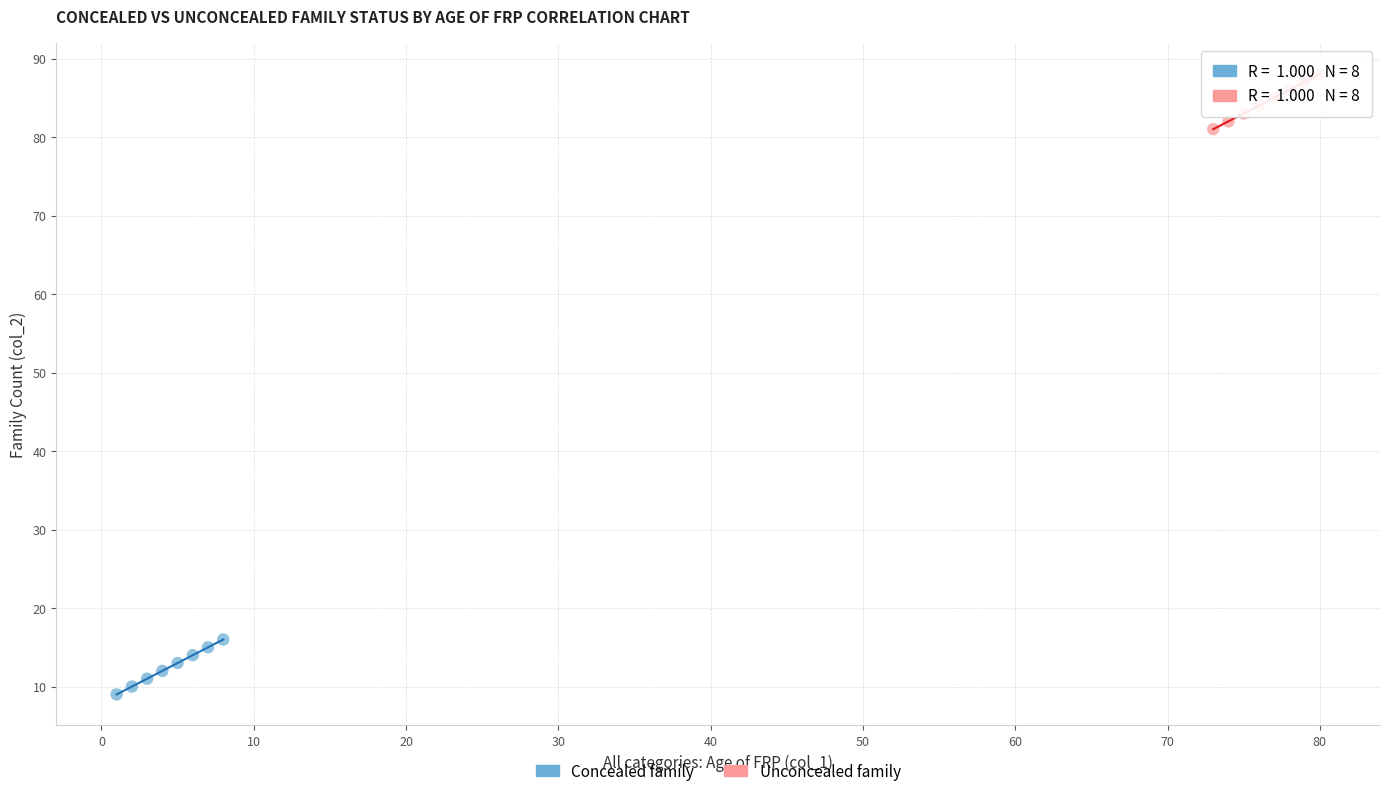

Which series reaches the minimum Y coordinate?

Concealed family